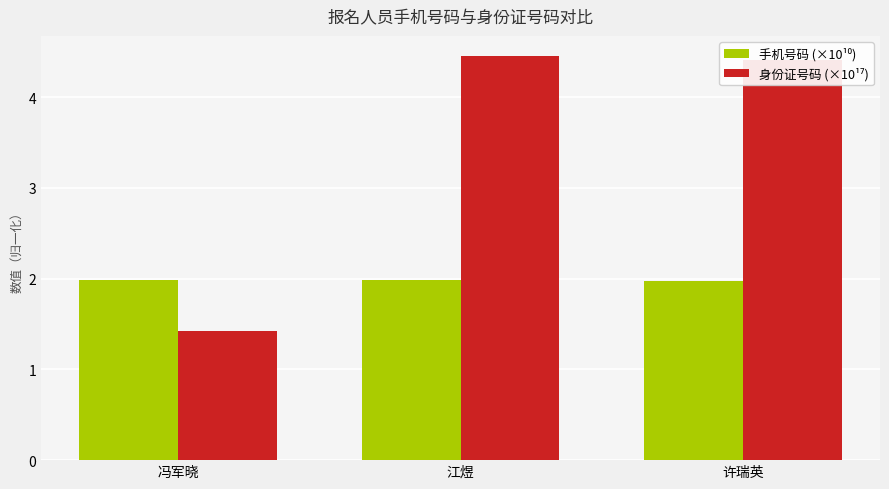

What is the total value across all series at 许瑞英?

6.4